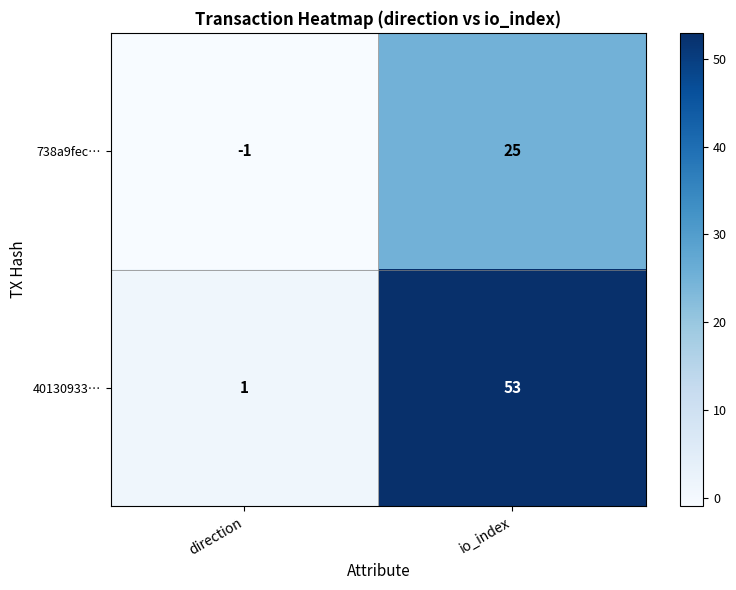

Count the number of data series in this chart.

2